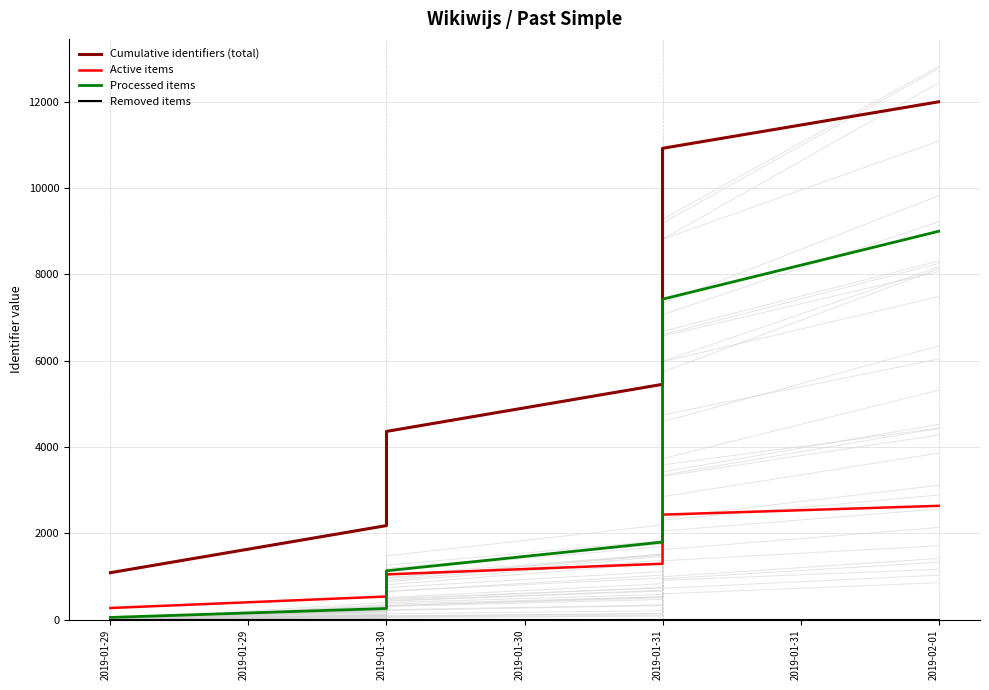

Where is Removed items nearest to the value 0?

2019-01-29